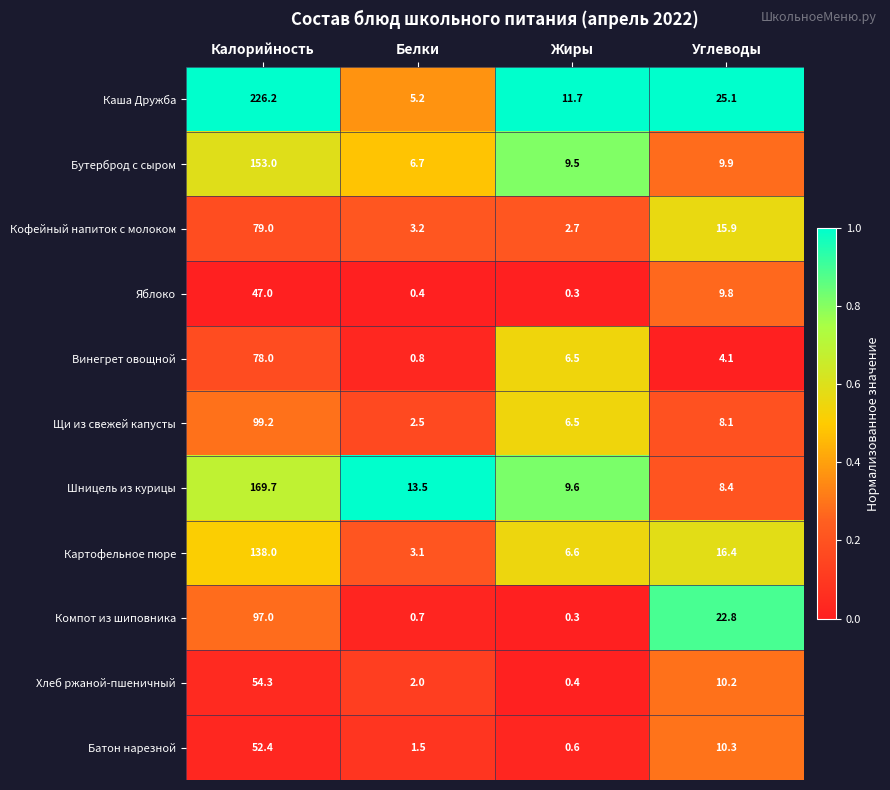

Which label corresponds to the largest value in the chart?

Калорийность